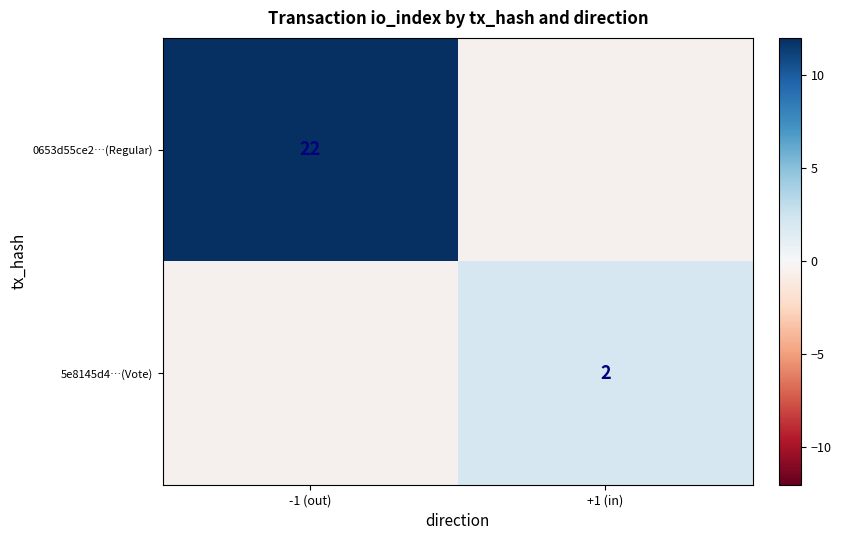

True or false: 0653d55ce2…(Regular) has a value of 22 at -1 (out).

True